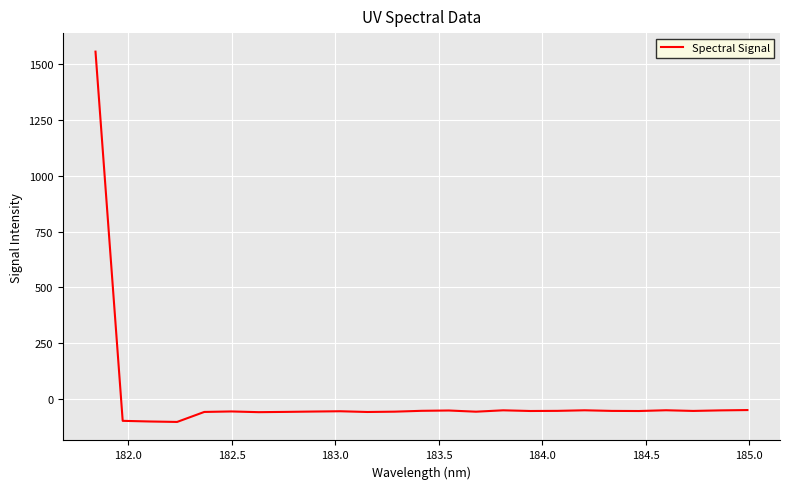

What is the greatest value displayed?

1557.3